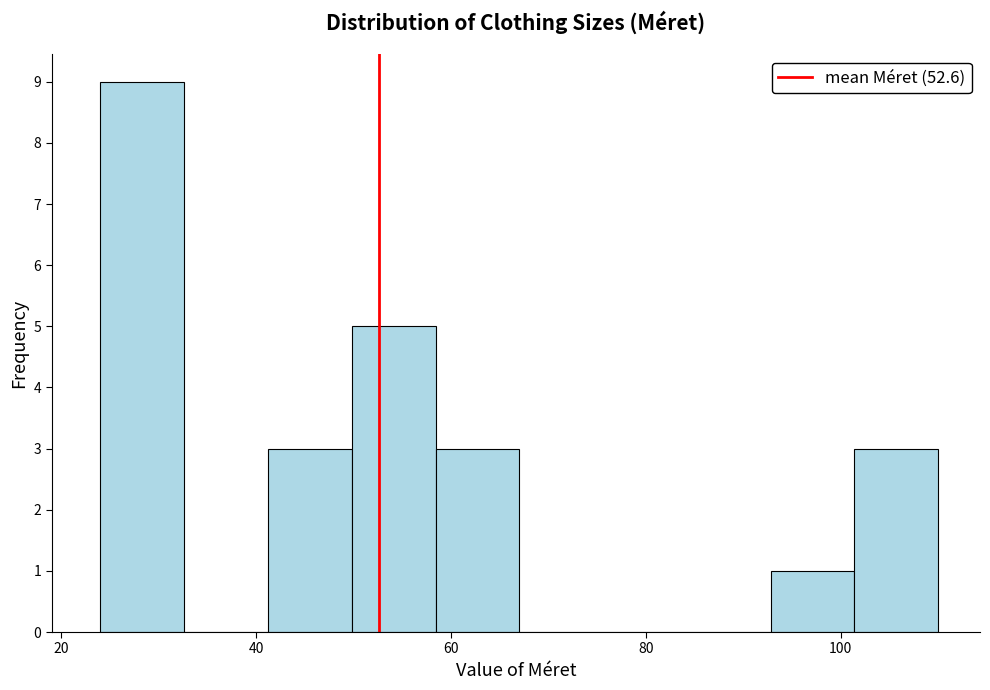

Reading left to right, list every bar in this chart as the range it spans on the x-axis followed by its height. Neither the bar edges nor the heights are printed on the chart, so give them approximately, as read against the axes.

24.0 to 32.6: 9
32.6 to 41.2: 0
41.2 to 49.8: 3
49.8 to 58.4: 5
58.4 to 67.0: 3
67.0 to 75.6: 0
75.6 to 84.2: 0
84.2 to 92.8: 0
92.8 to 101.4: 1
101.4 to 110.0: 3